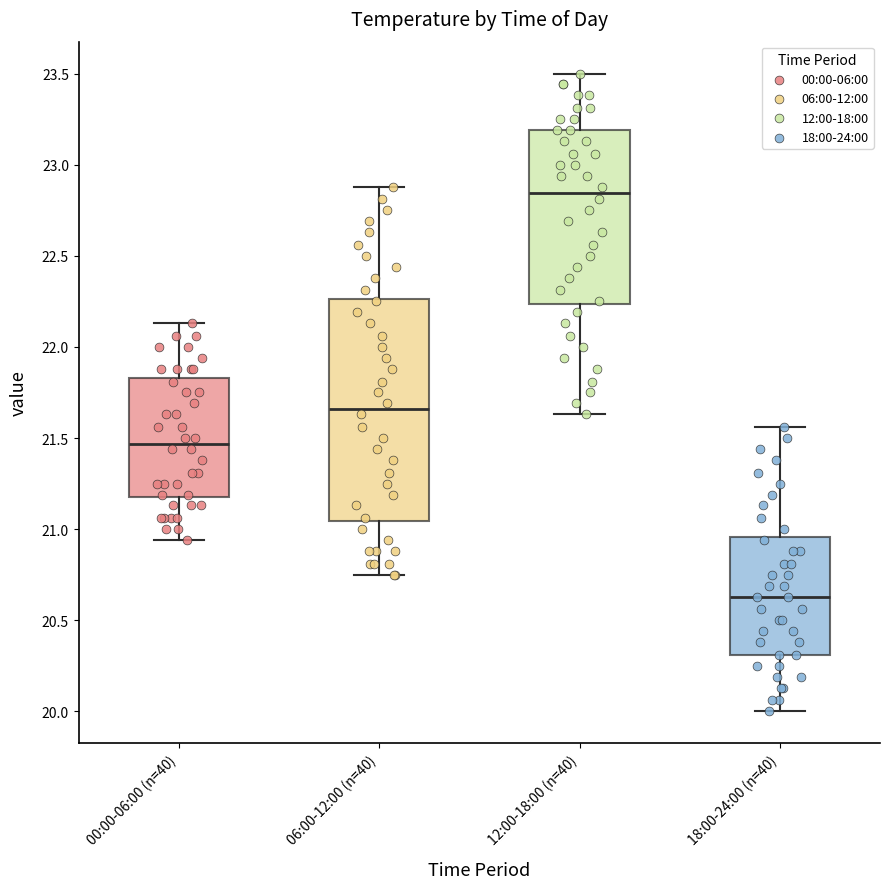

Where is the upper edge of the box for 18:00-24:00 (n=40) on the y-axis? The values are not printed on the chart, so give them approximately, as read against the axis.

20.95